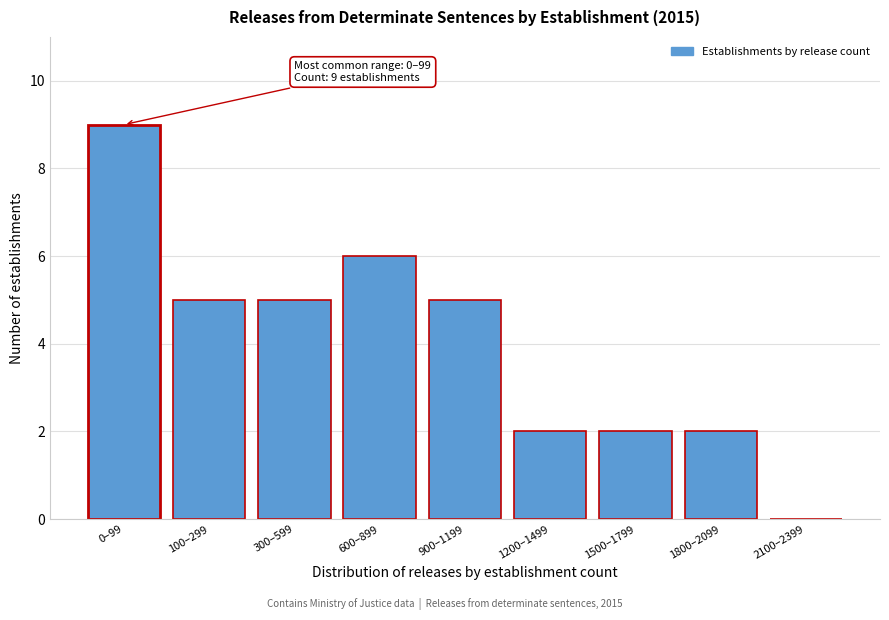

Reading left to right, what are all the values shown in this chart?

0–99=9	100–299=5	300–599=5	600–899=6	900–1199=5	1200–1499=2	1500–1799=2	1800–2099=2	2100–2399=0